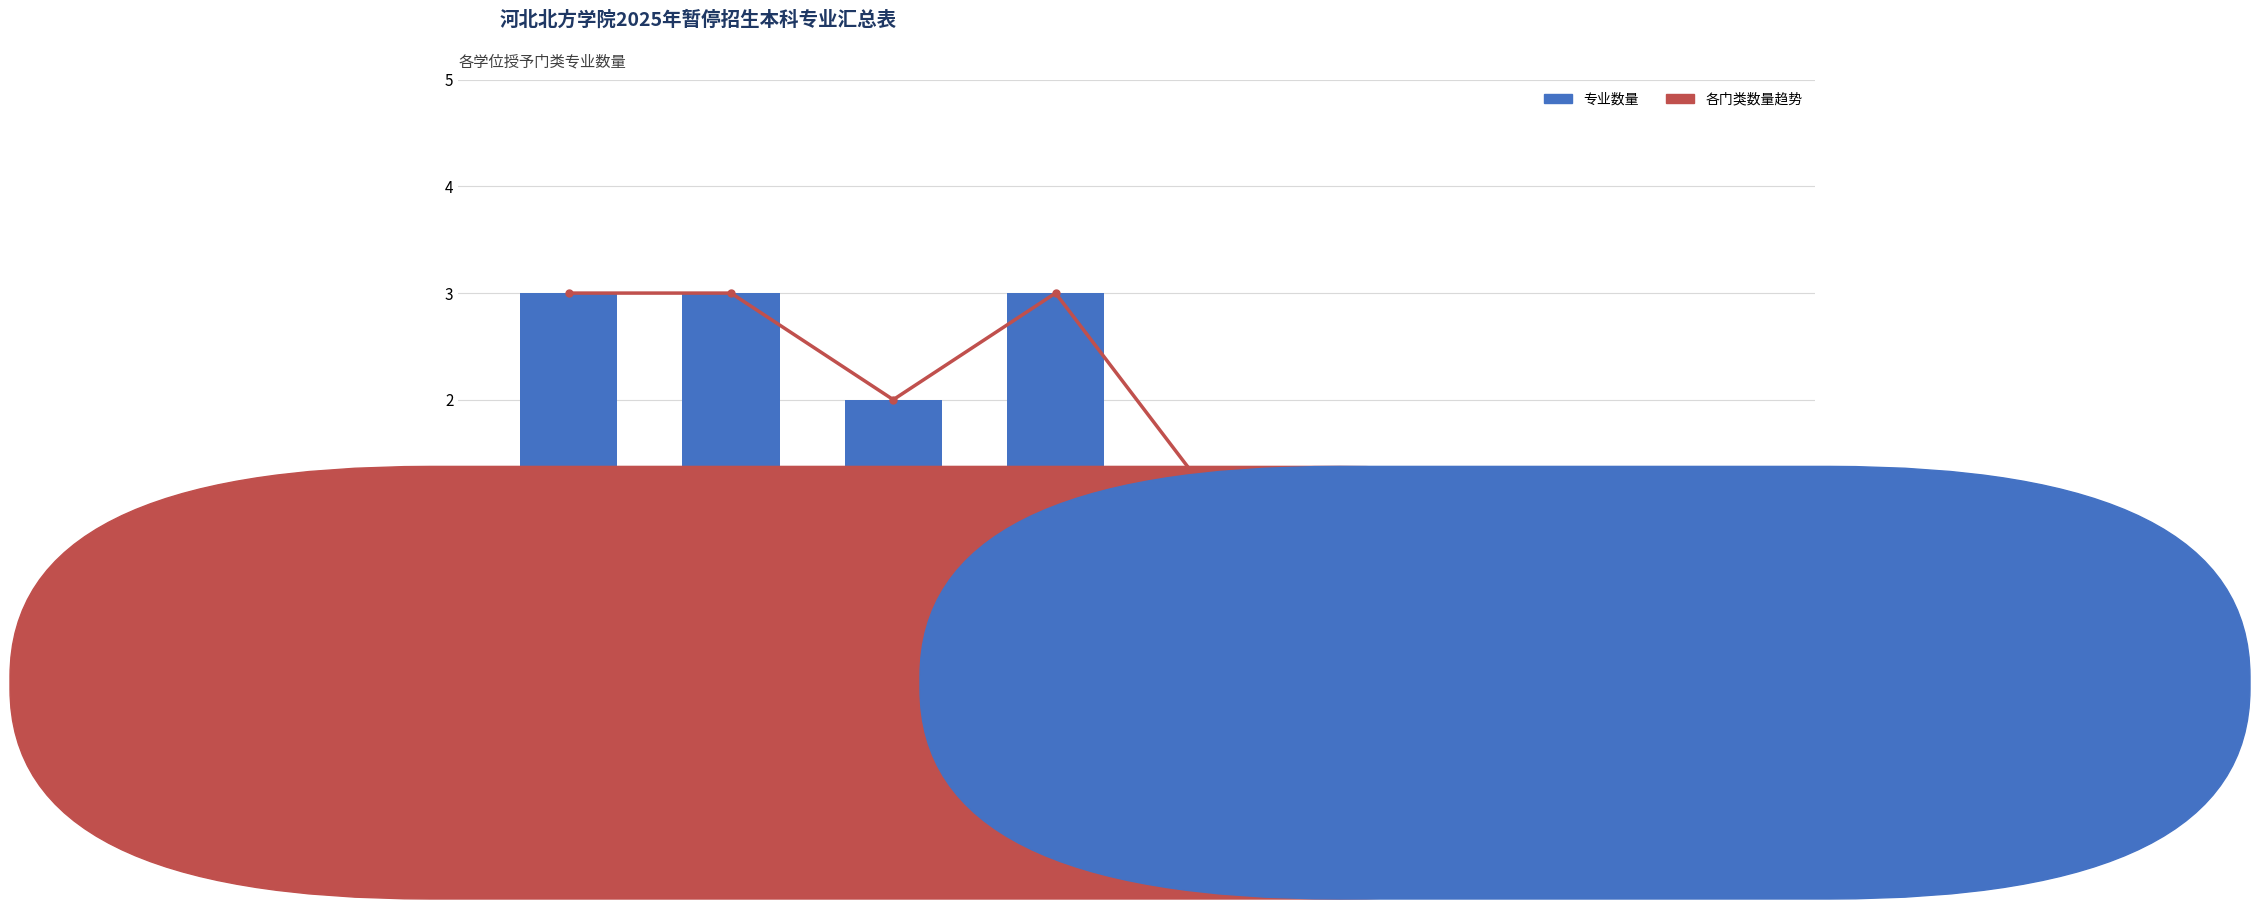

Reading left to right, transcribe all the data shown in this chart.

各门类数量趋势: 3	3	2	3	1	1	1	1
专业数量: 3	3	2	3	1	1	1	1